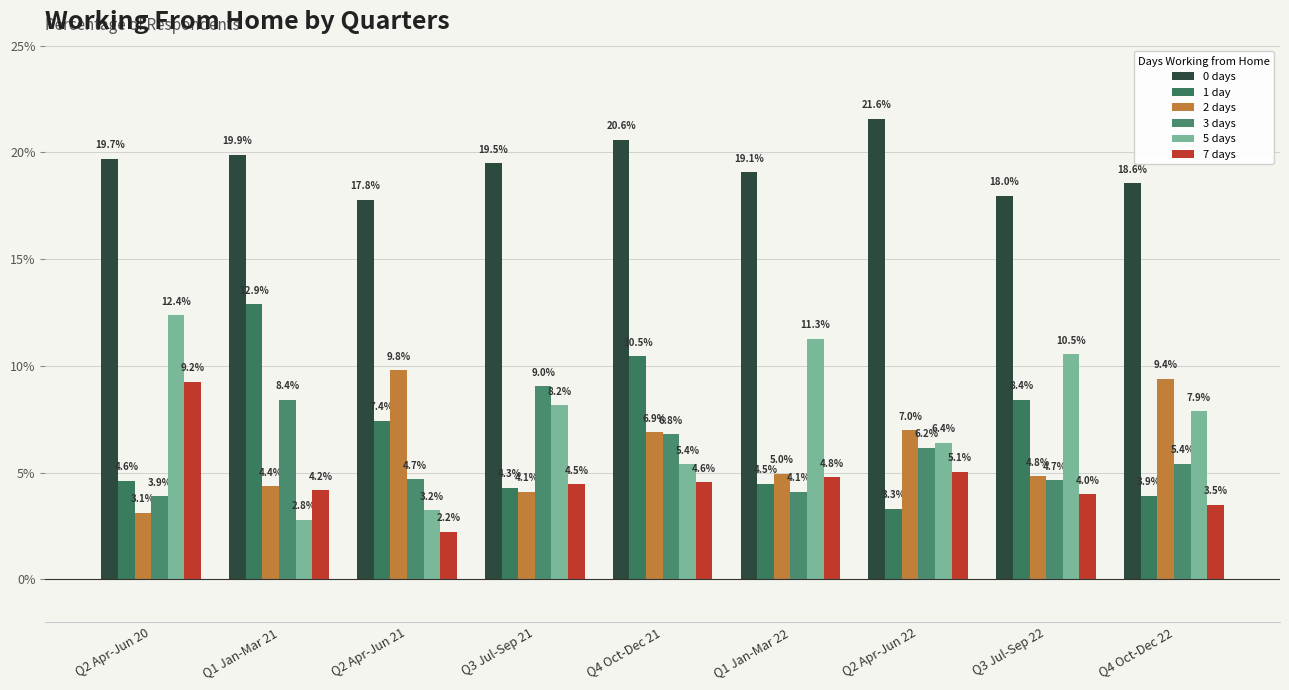

Rank the series at Q2 Apr-Jun 21 from highest to lowest value.

0 days, 2 days, 1 day, 3 days, 5 days, 7 days